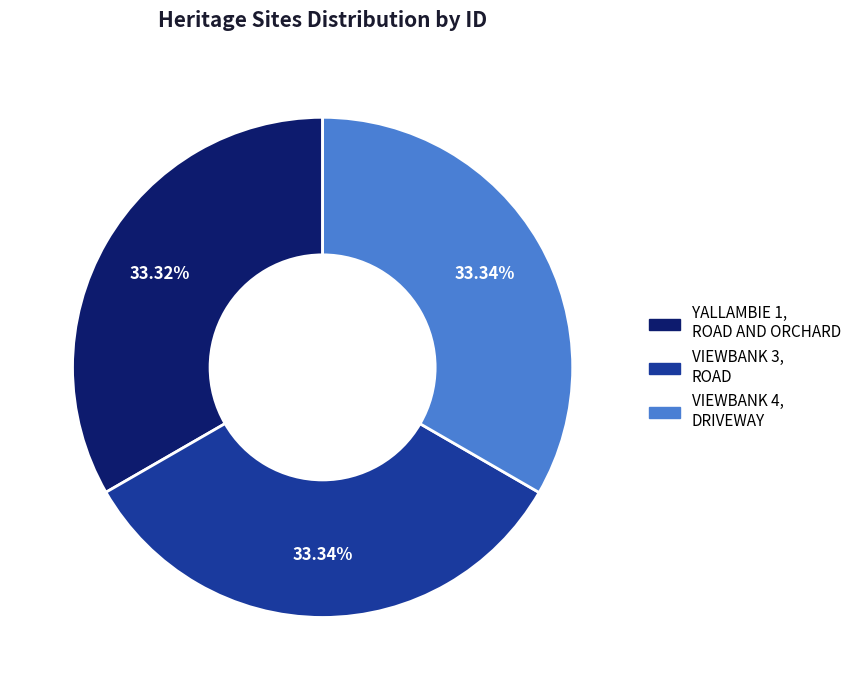

Is VIEWBANK 3, ROAD the majority of the pie?

No